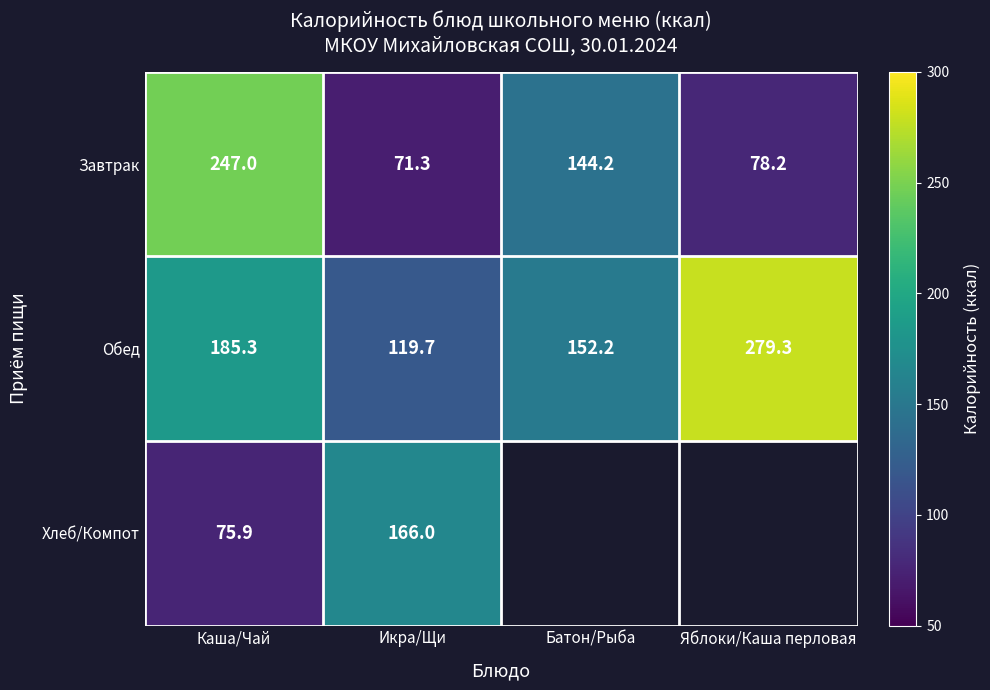

What is the difference between the Обед values at Икра/Щи and Яблоки/Каша перловая?

159.6